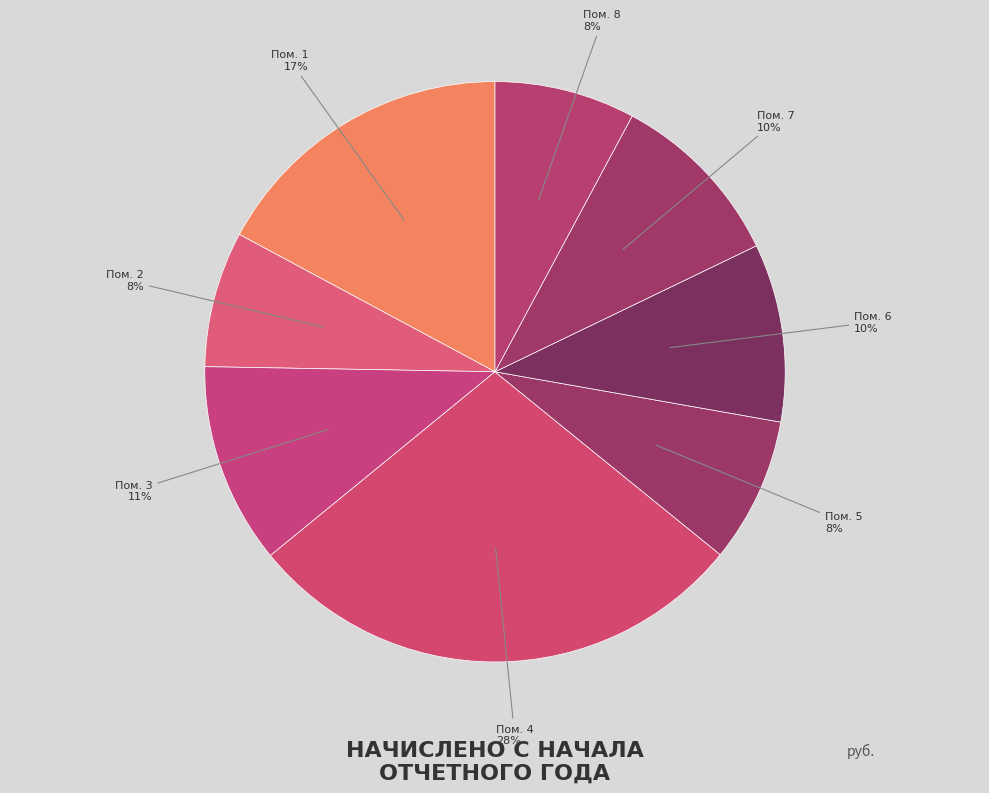

Between Пом. 2 and Пом. 4, which is larger?

Пом. 4